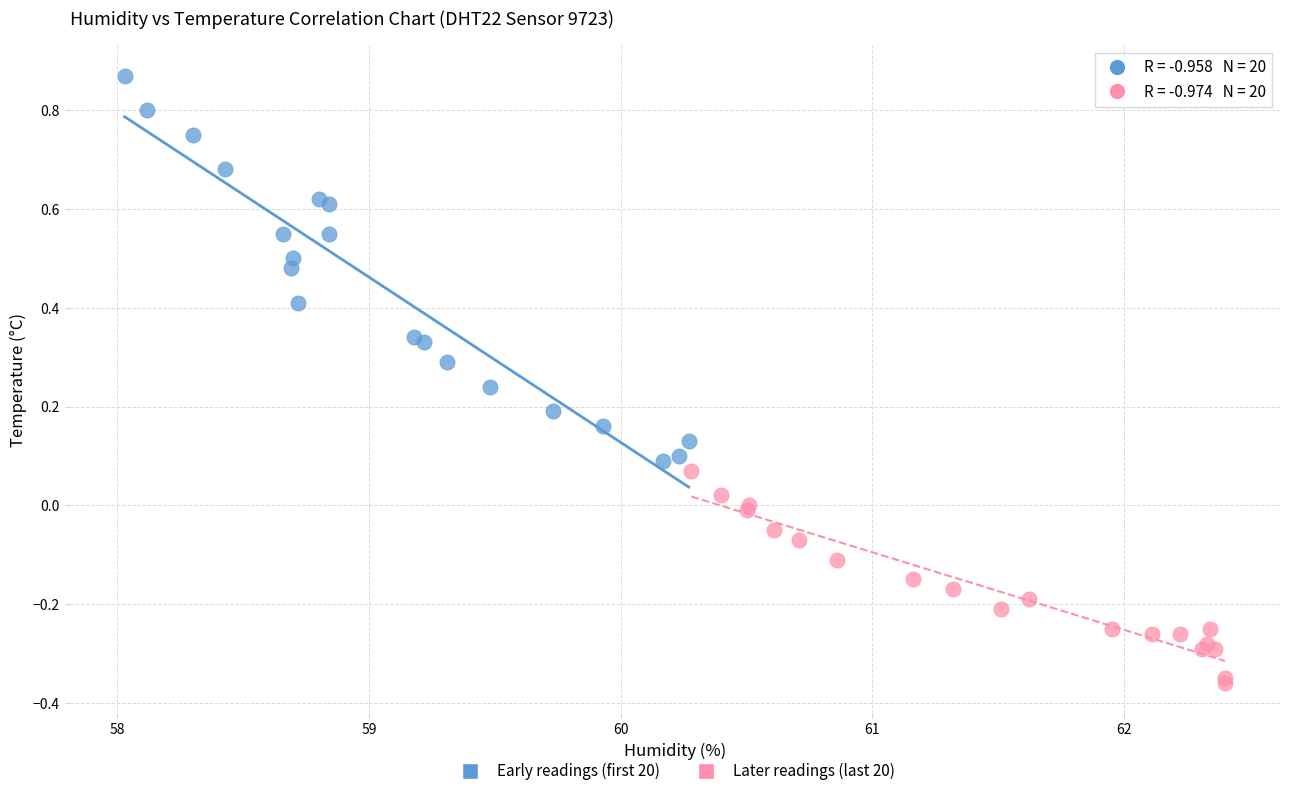

Which series has the largest Y range (max minus min)?

Early readings (first 20)